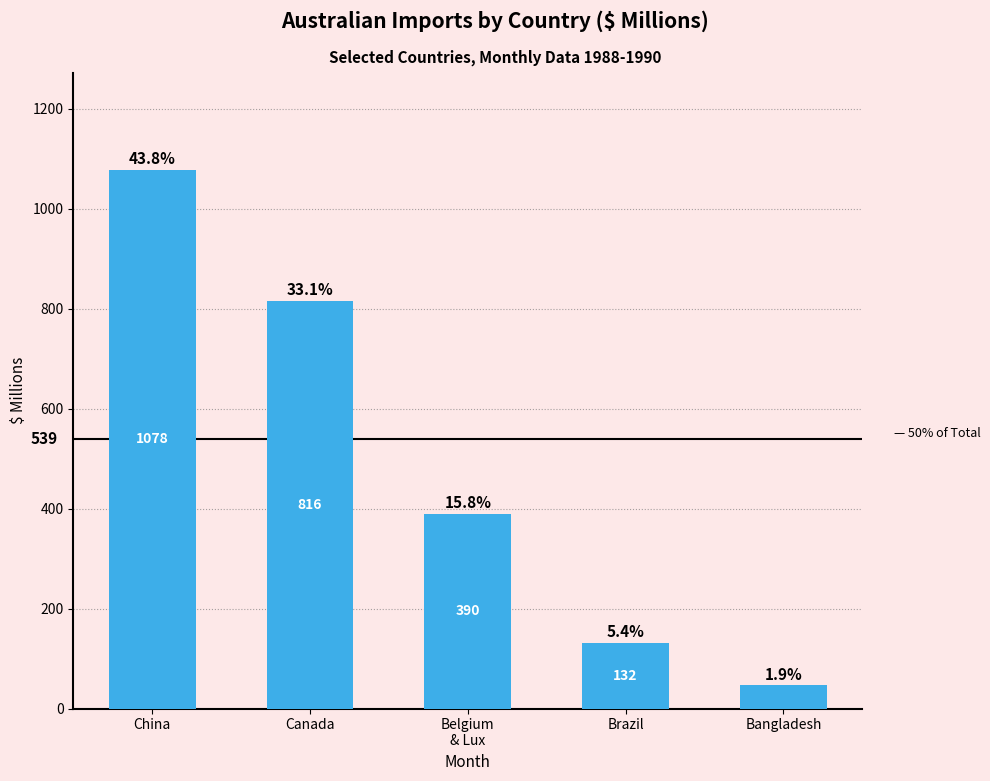

What is the minimum value shown in the chart?

47